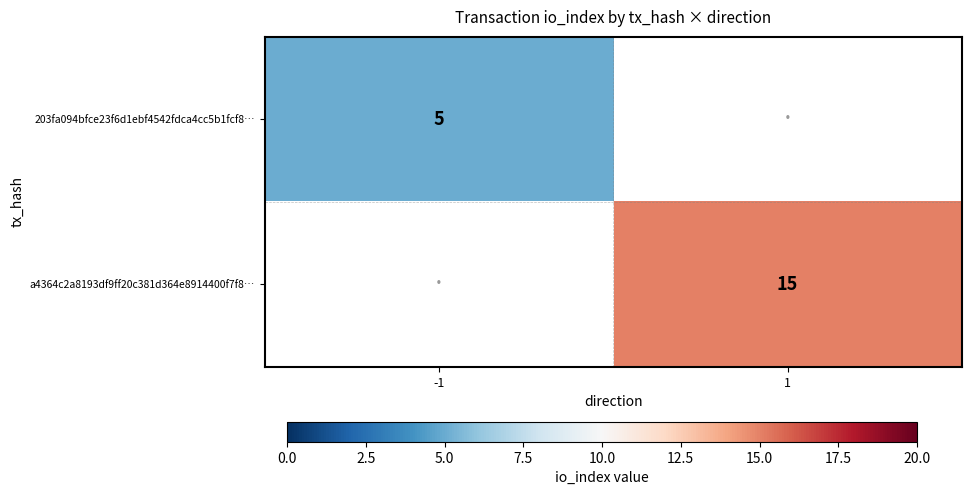

True or false: a4364c2a8193df9ff20c381d364e8914400f7f8… has a value of 24 at 1.

False